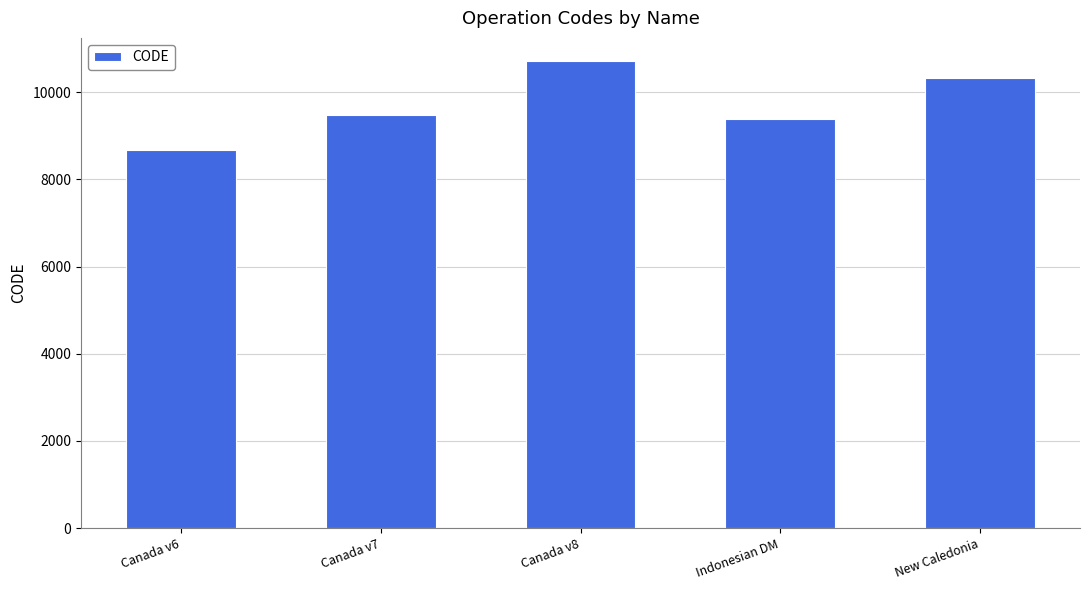

What is the label of the 4th bar from the left?

Indonesian DM